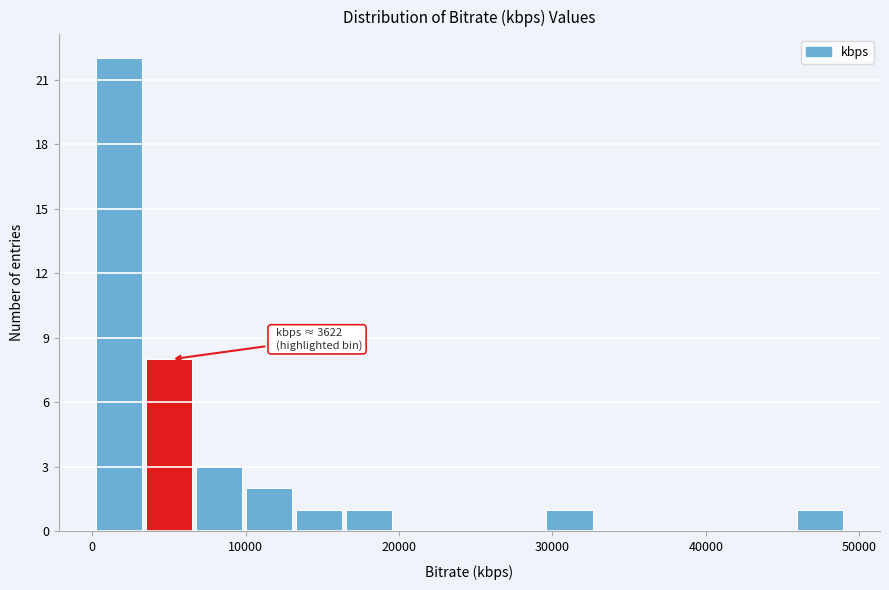

Read against the x-axis, roughly where is the centre of the tallest bar?

2000